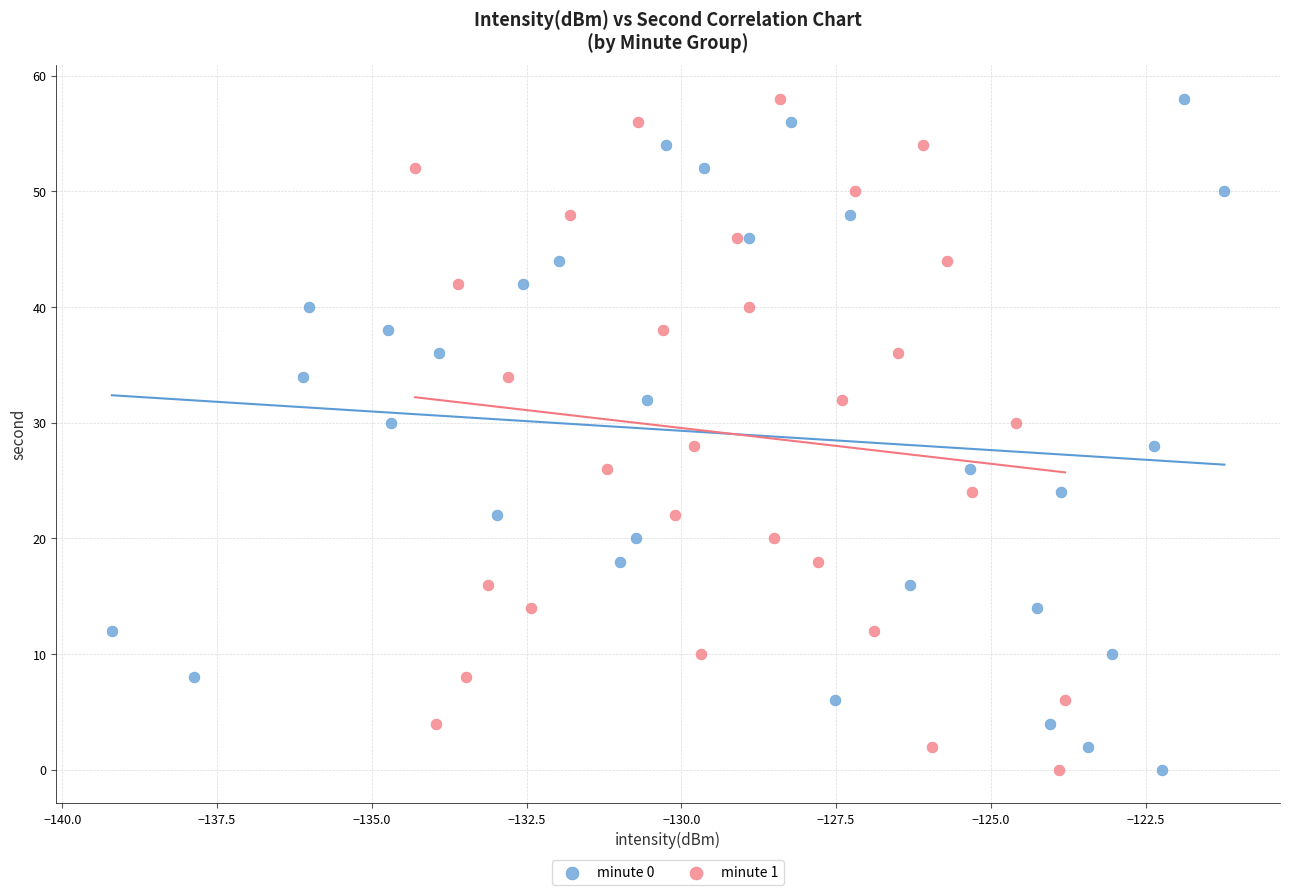

What are all the series names shown in the legend?

minute 0, minute 1